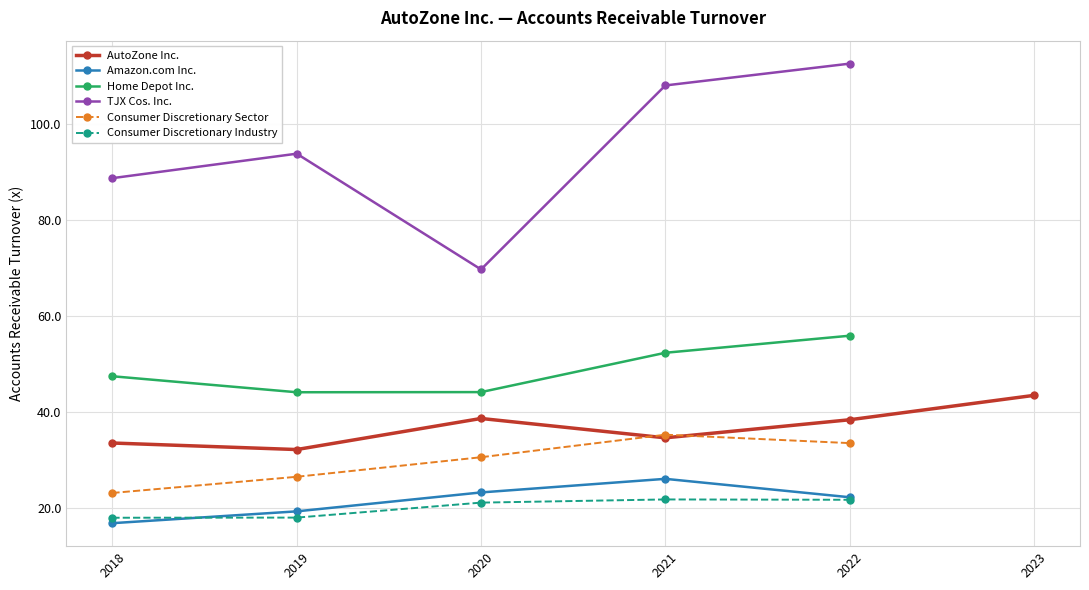

Which series has the largest total across all categories?

TJX Cos. Inc.